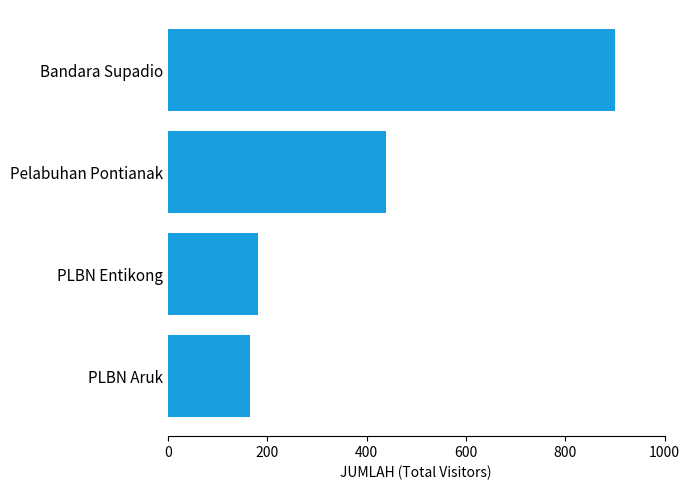

Which has a higher value, PLBN Aruk or Bandara Supadio?

Bandara Supadio